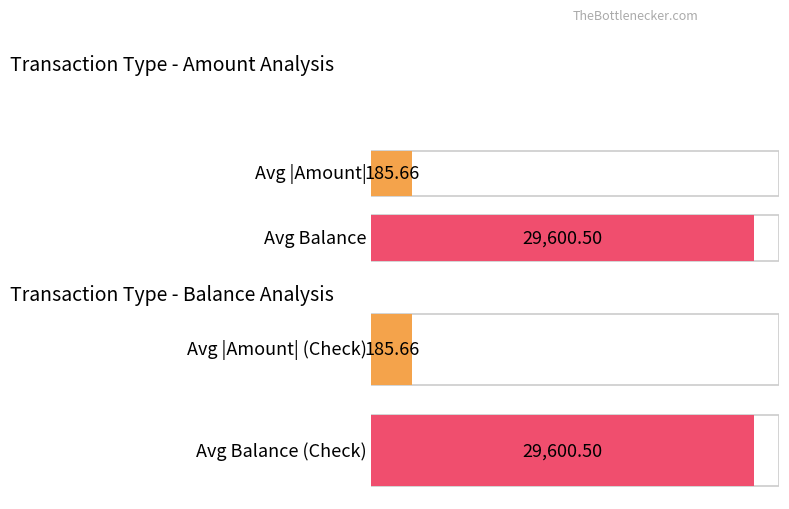

How many series are shown in this chart?

2